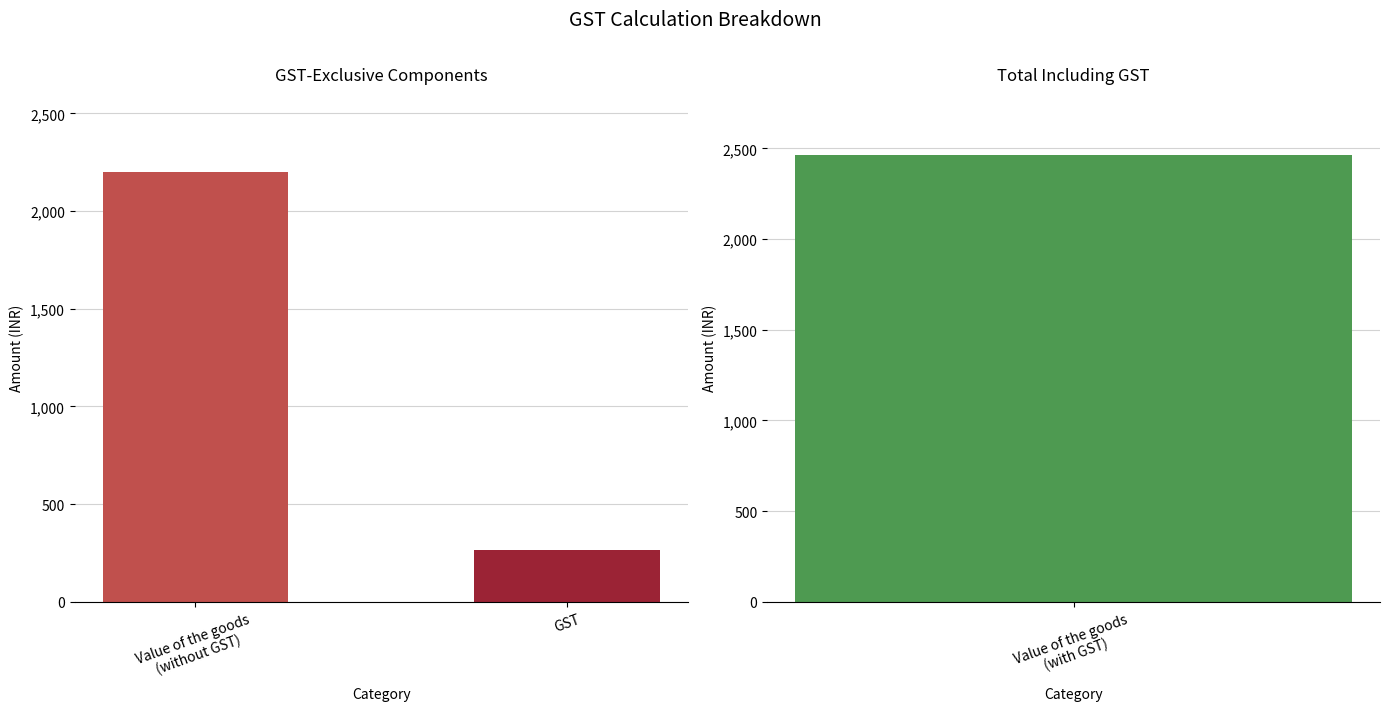

Approximately how many times larger is the value at Value of the goods (with GST) compared to Value of the goods (without GST)?

1.1